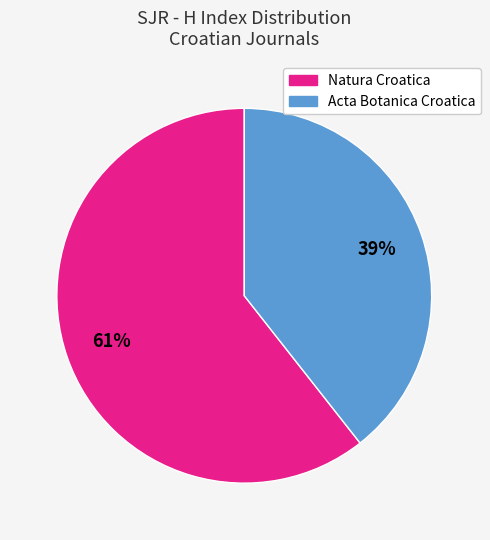

To the nearest percent, what is the average slice percentage?

50%